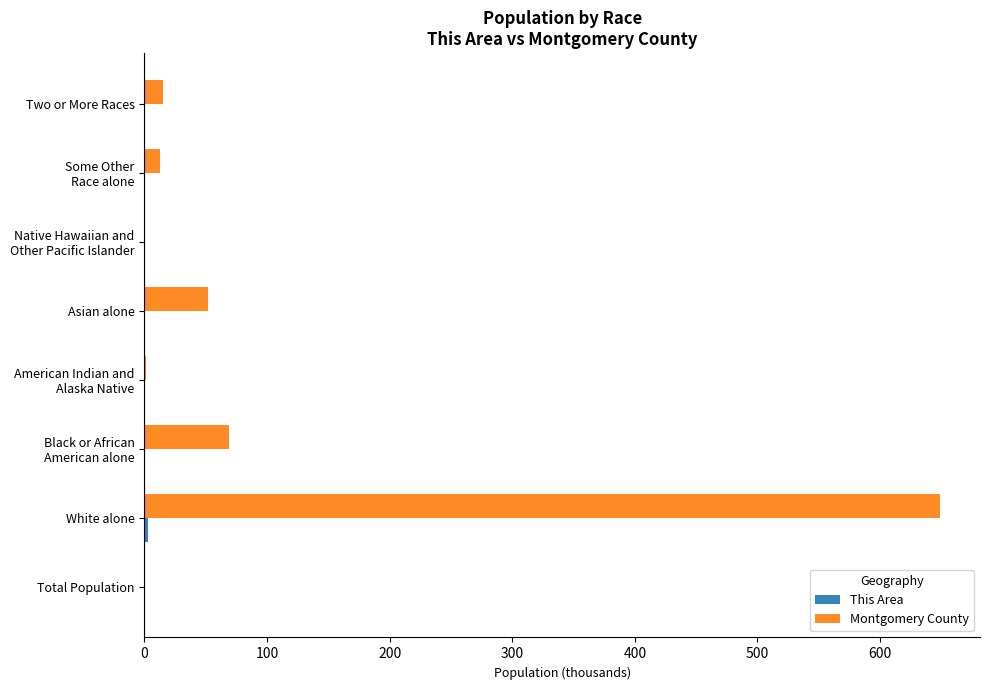

Which series has the largest total across all categories?

Montgomery County